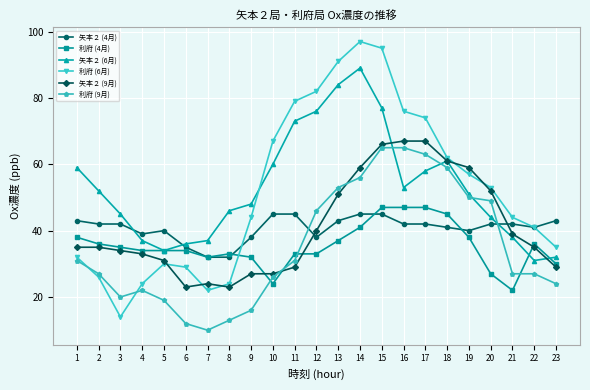

How many times do 利府 (6月) and 利府 (9月) cross each other?

2